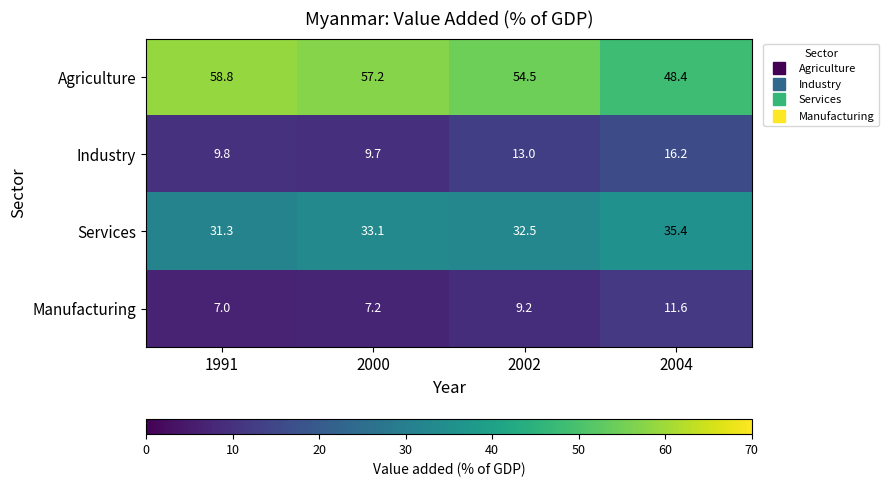

Reading right to left, list all the values displayed in this chart.

Agriculture: 48.4	54.5	57.2	58.8
Industry: 16.2	13.0	9.7	9.8
Services: 35.4	32.5	33.1	31.3
Manufacturing: 11.6	9.2	7.2	7.0